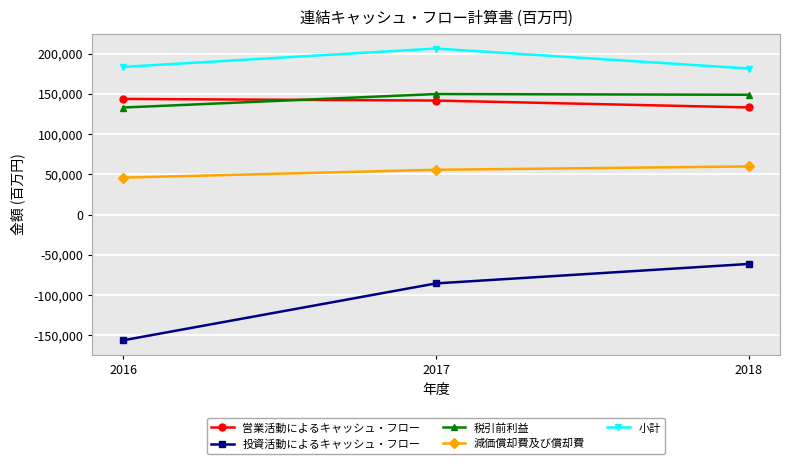

What is the value of the 小計 point at the 1st from the left?

183376